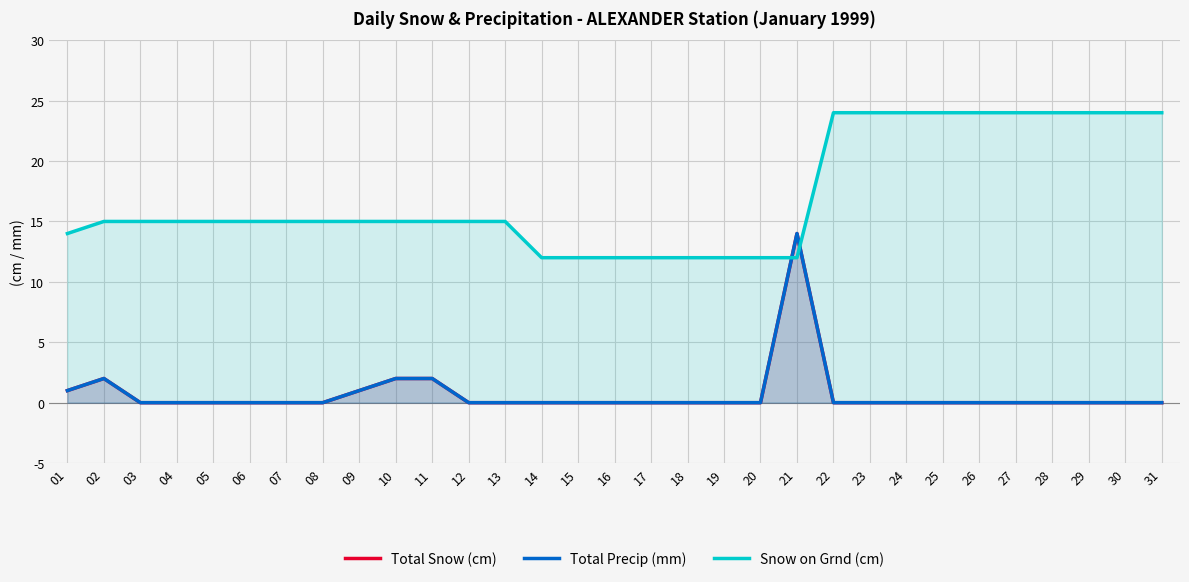

How many intersections are there between Snow on Grnd (cm) and Total Precip (mm)?

2